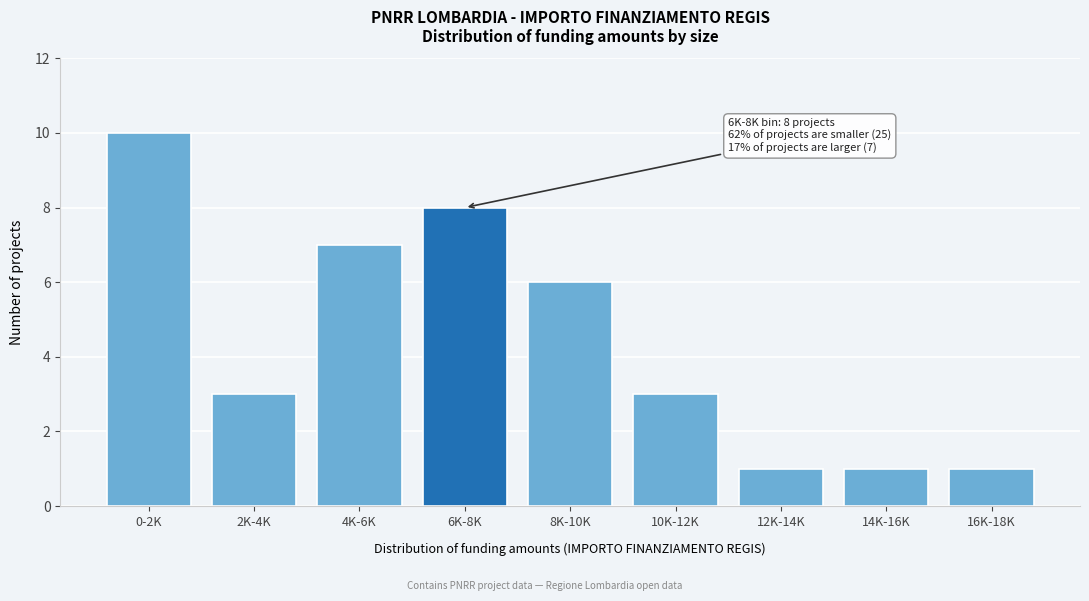

Reading left to right, what are all the values shown in this chart?

0-2K=10	2K-4K=3	4K-6K=7	6K-8K=8	8K-10K=6	10K-12K=3	12K-14K=1	14K-16K=1	16K-18K=1